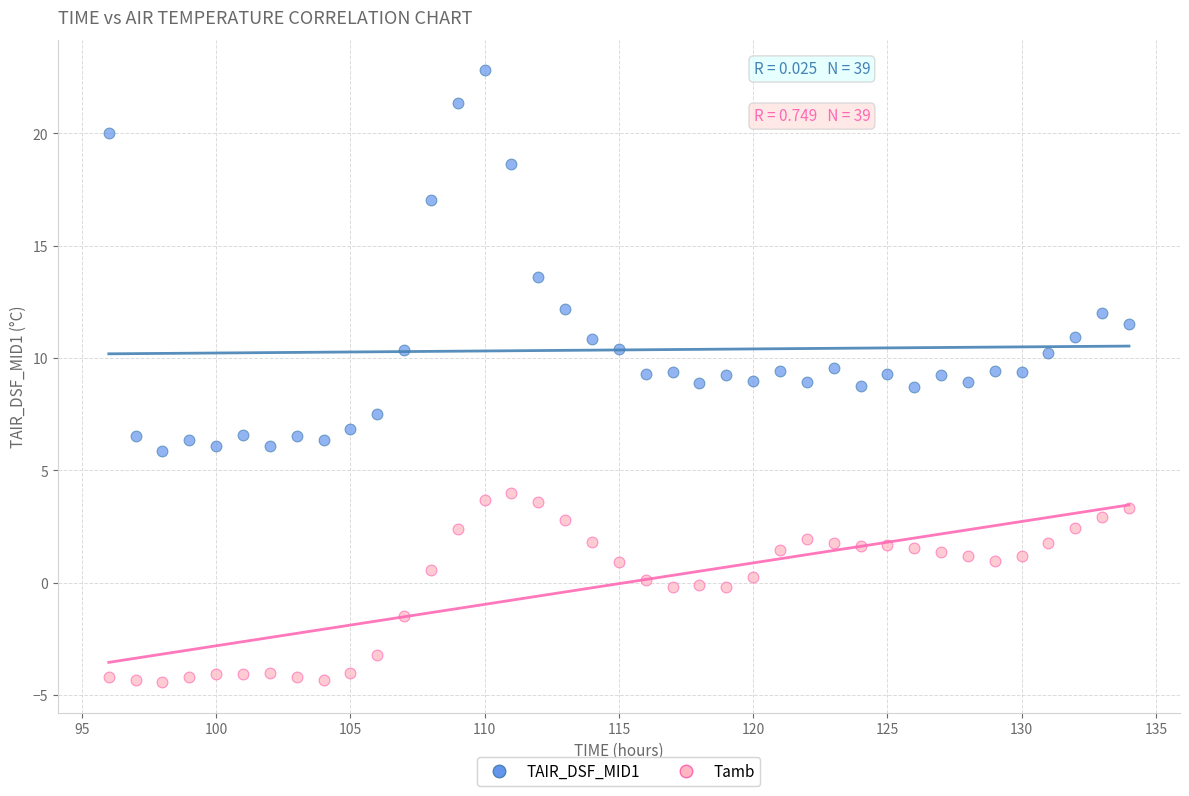

Across all data points, what is the range of Y values (max minus min)?

27.2